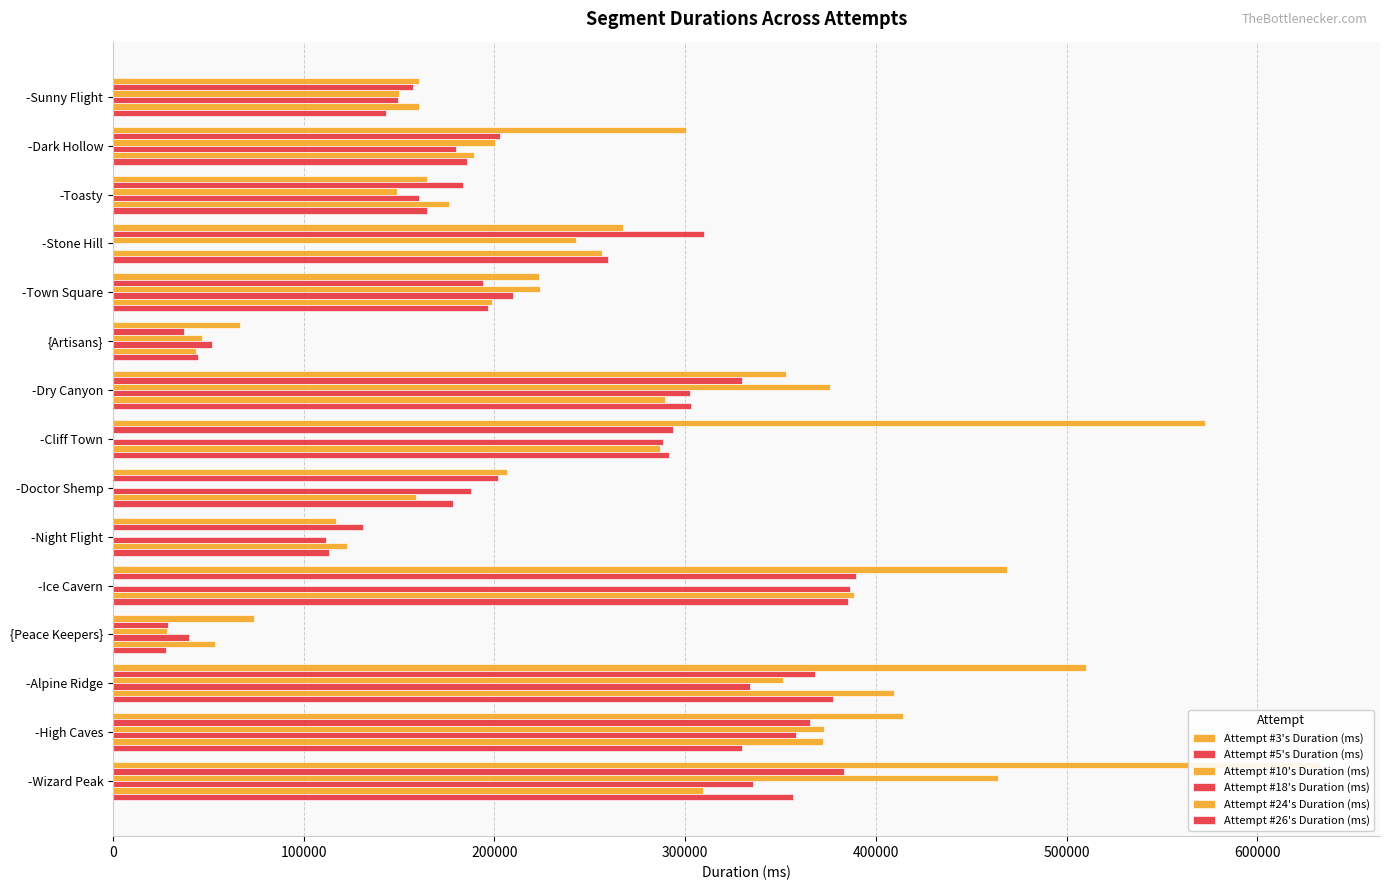

True or false: Attempt #3's Duration (ms) has a value of 160476.0 at -Sunny Flight.

True